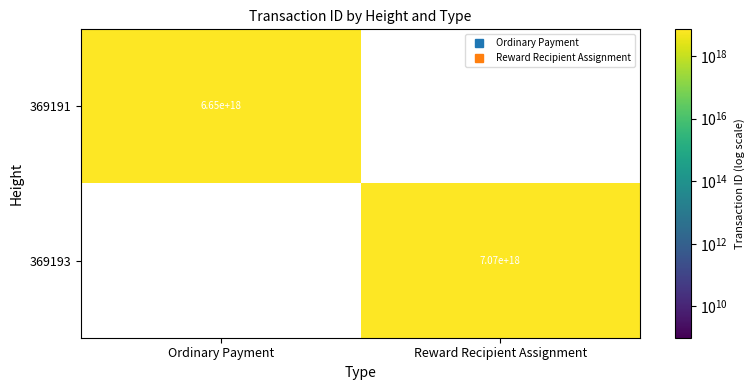

Which has a higher value, Ordinary Payment or Reward Recipient Assignment?

Reward Recipient Assignment